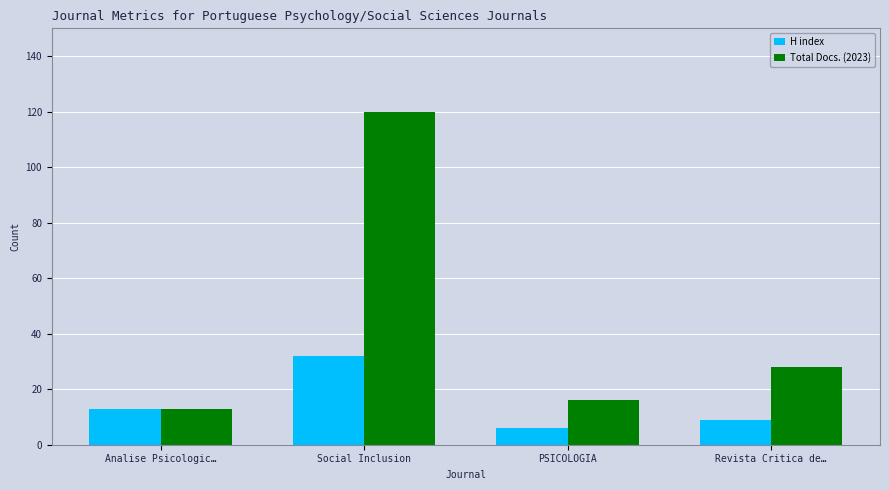

Which series has the largest total across all categories?

Total Docs. (2023)